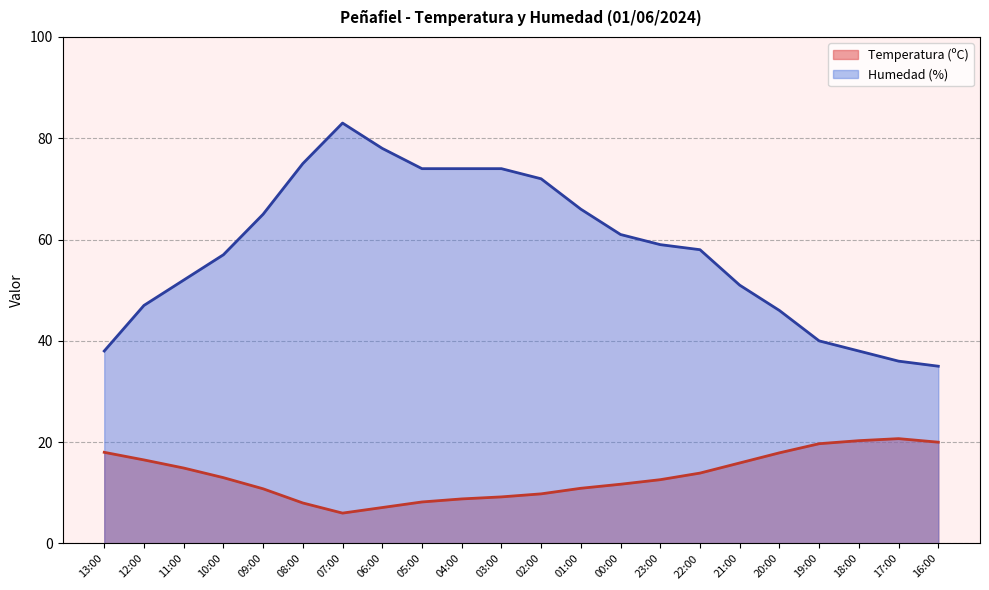

What is the average value of the Humedad (%) series?

58.1